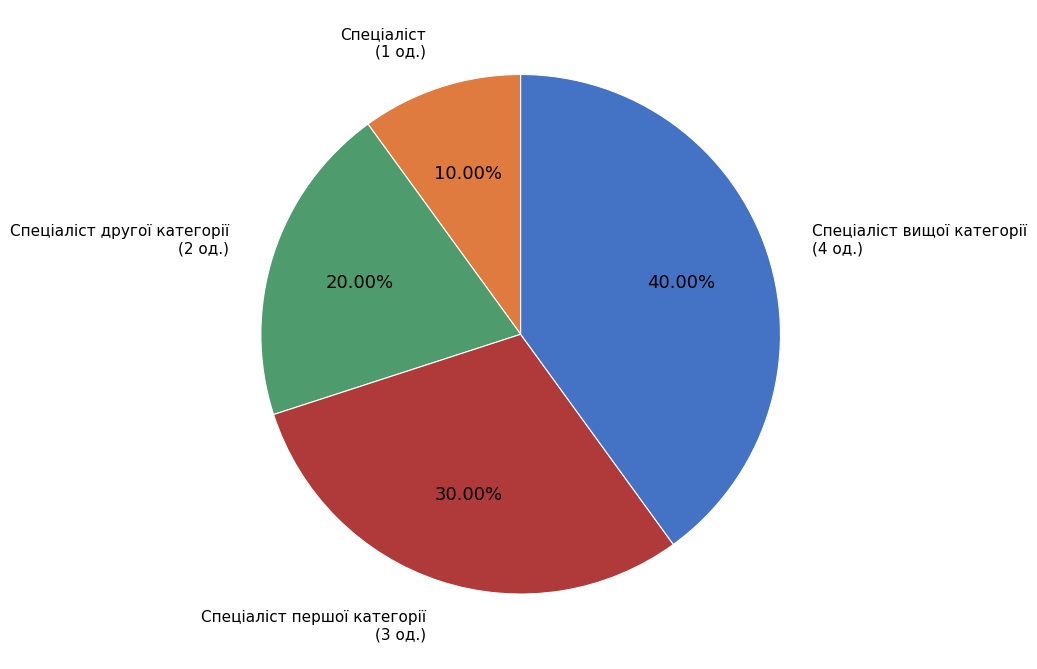

Does any single category account for the majority?

No